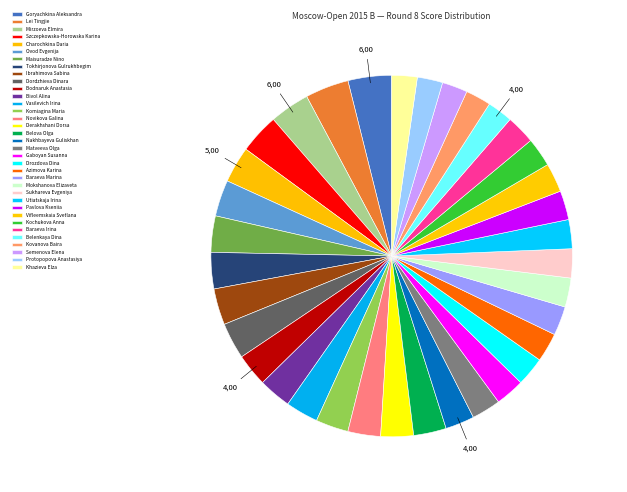

How many slices are in this pie chart?

35